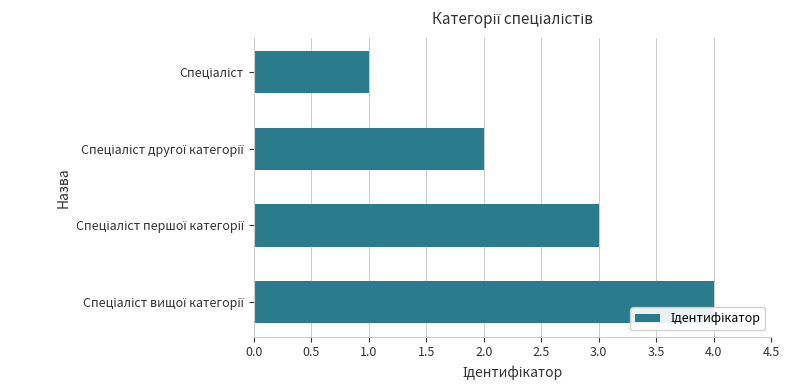

What is the difference between the maximum and minimum values?

3